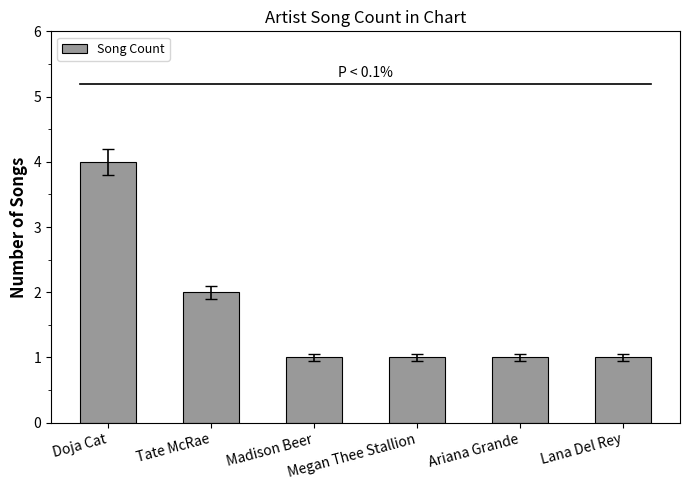

How many bars are there in total?

6